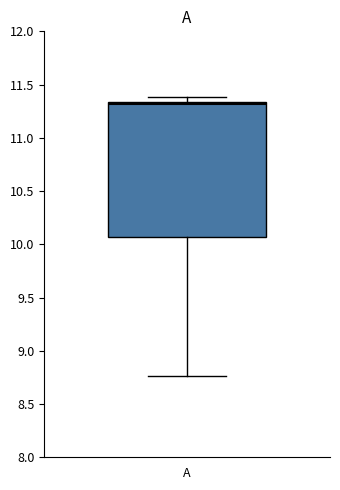

Transcribe this box plot: give where the median line is, the range the box spans, and where the two whiskers end, as read against the y-axis. The values are not printed on the chart, so give them approximately, as read against the axis.

median 11.30, box 10.05 to 11.35, whiskers 8.75 to 11.40